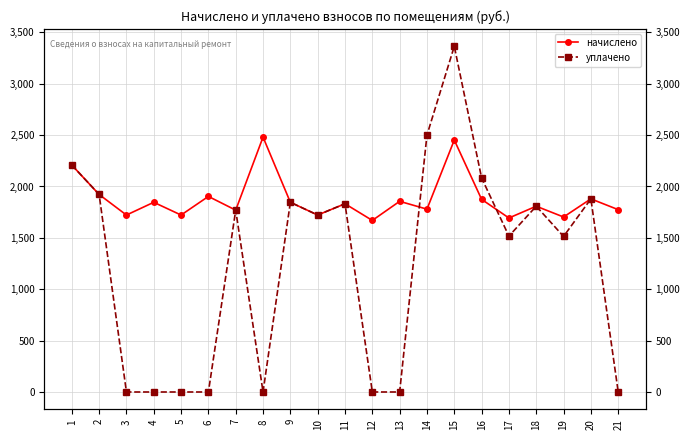

At which category is the sum across all series the highest?

15